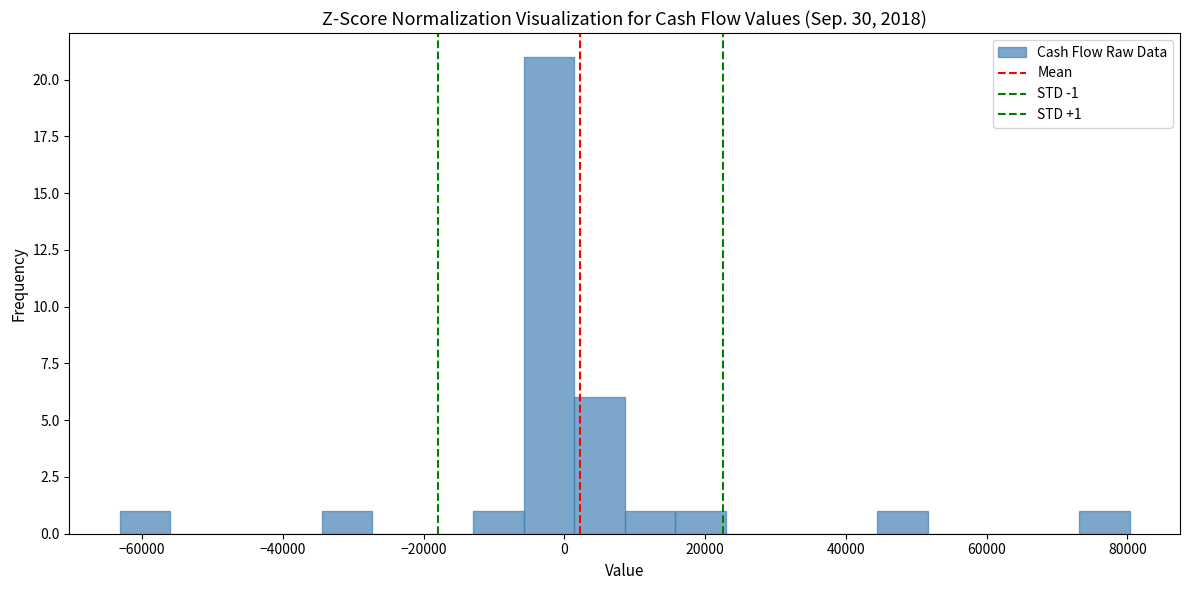

Read against the x-axis, roughly where is the centre of the tallest bar?

-2000